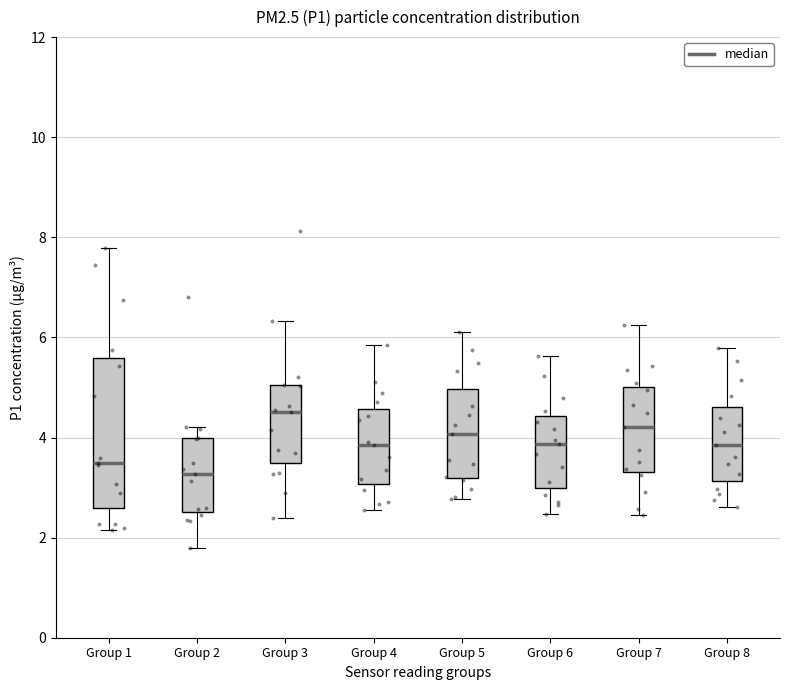

Which box is the tallest, from its lower edge to its upper edge?

Group 1